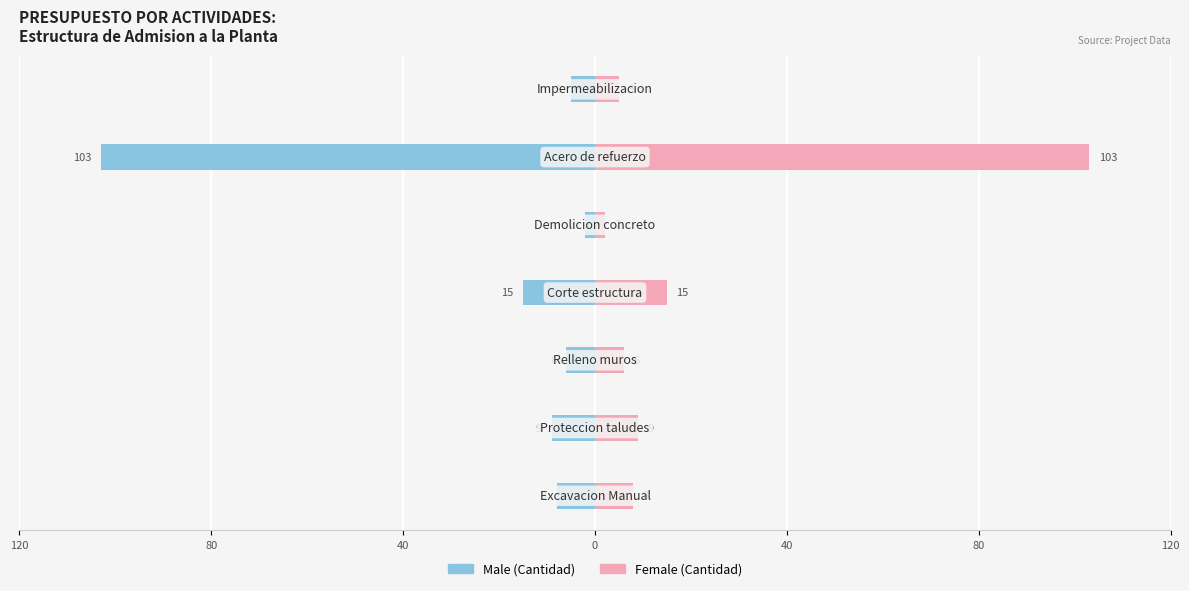

Count the number of categories in the chart.

7